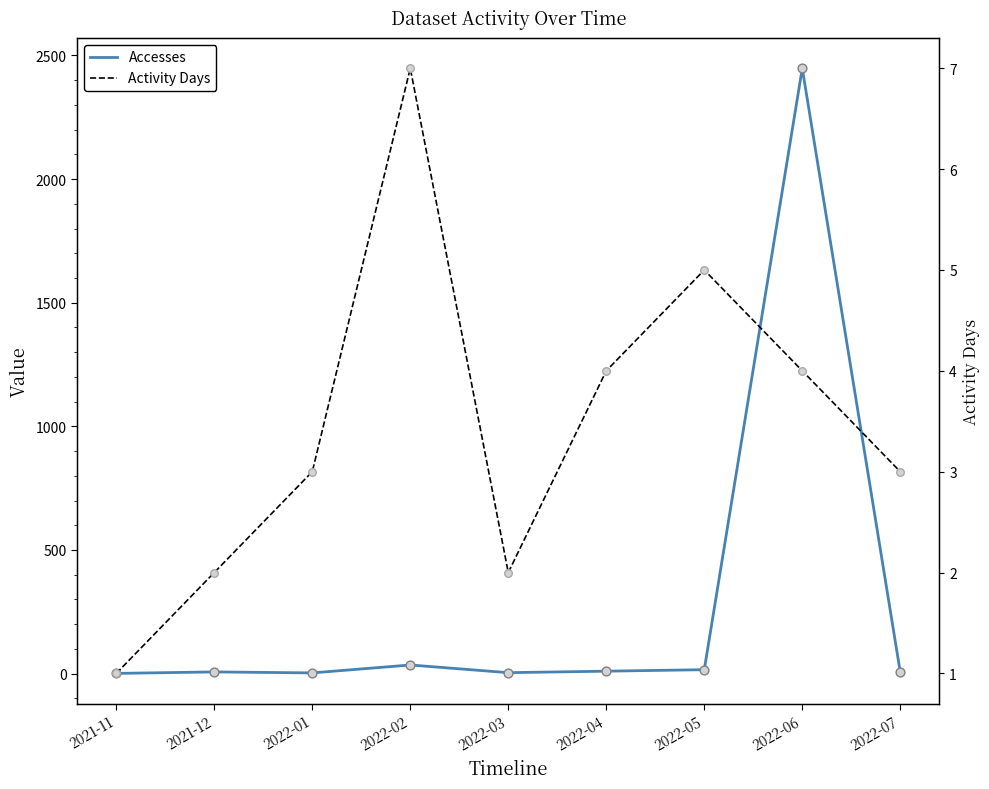

At which category is the sum across all series the highest?

2022-06